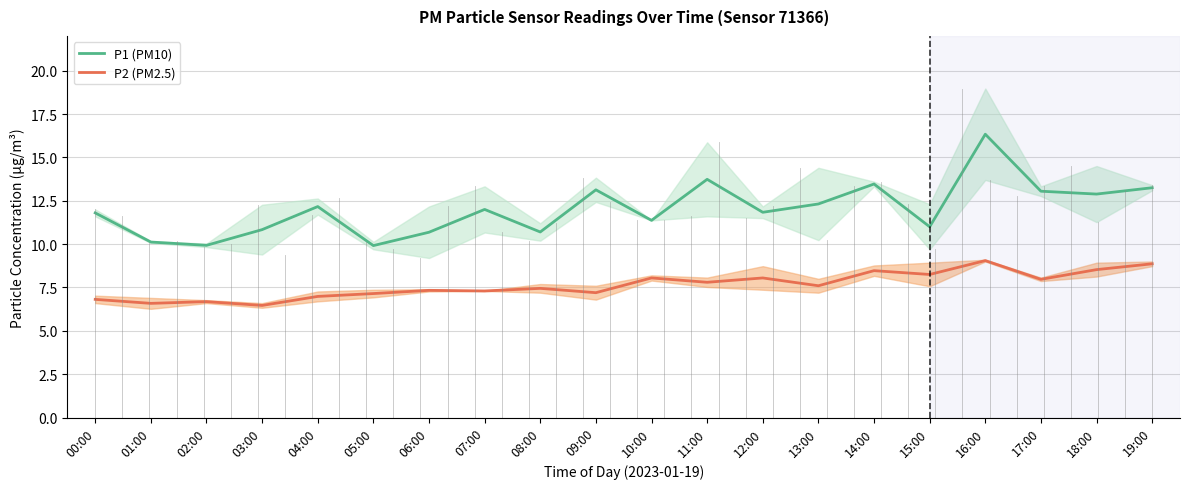

What are all the series names shown in the legend?

P1 (PM10), P2 (PM2.5)